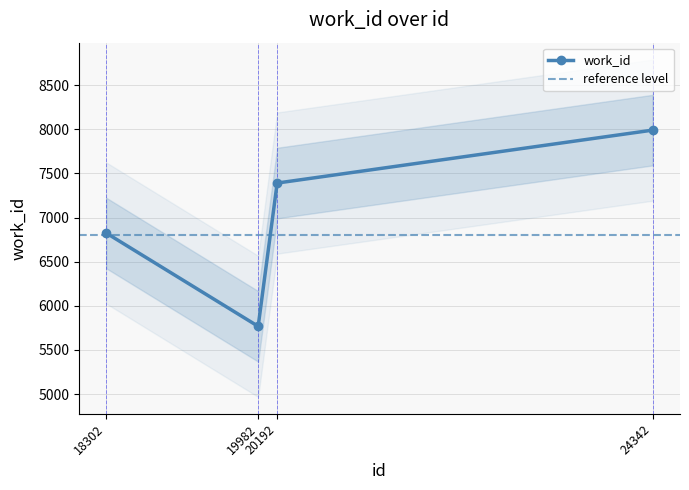

True or false: the data shows 13399 at 24342.

False